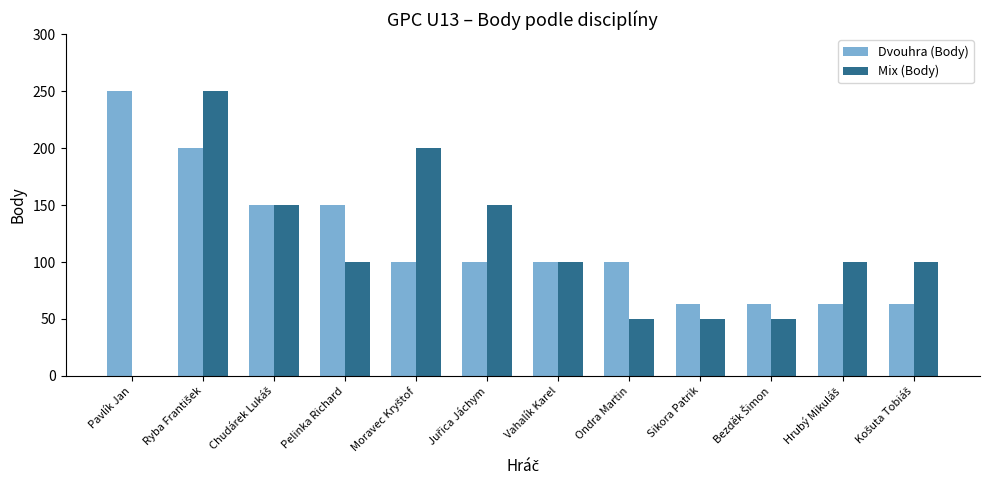

What is the highest value of the Mix (Body) series?

250